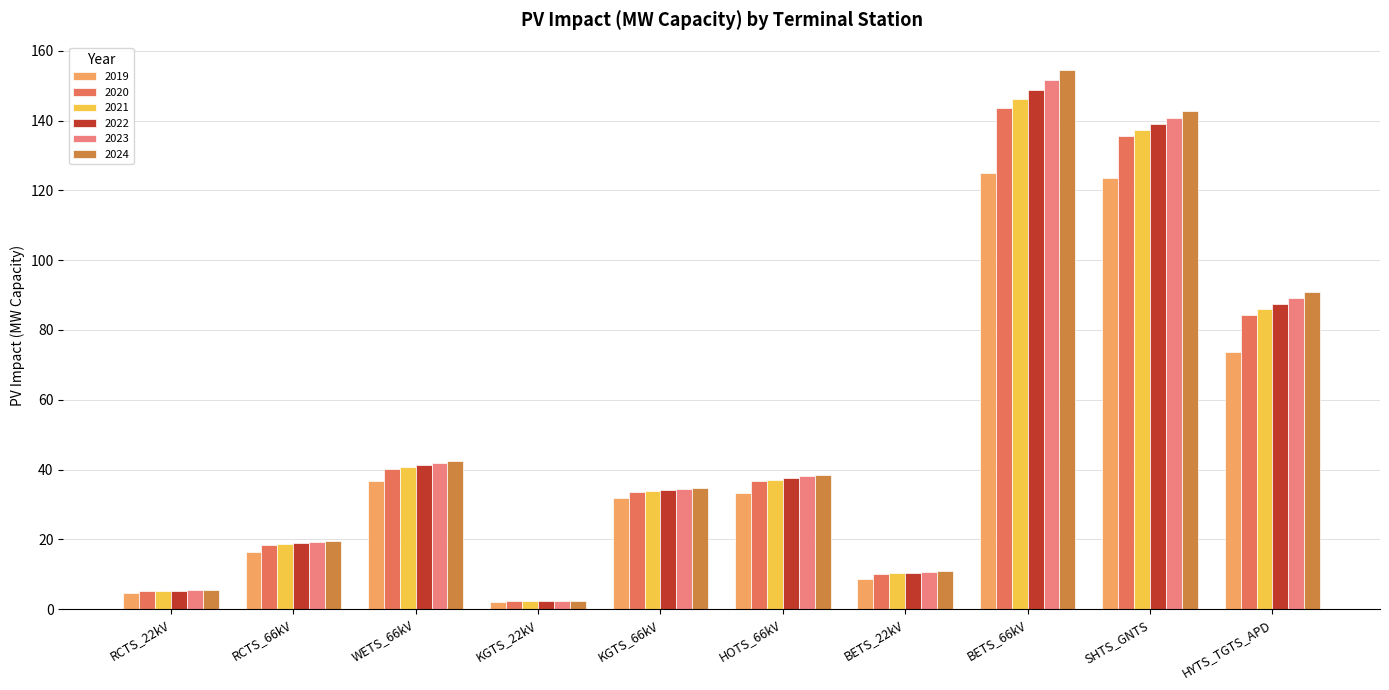

At which category does the chart reach its minimum across all series?

KGTS_22kV